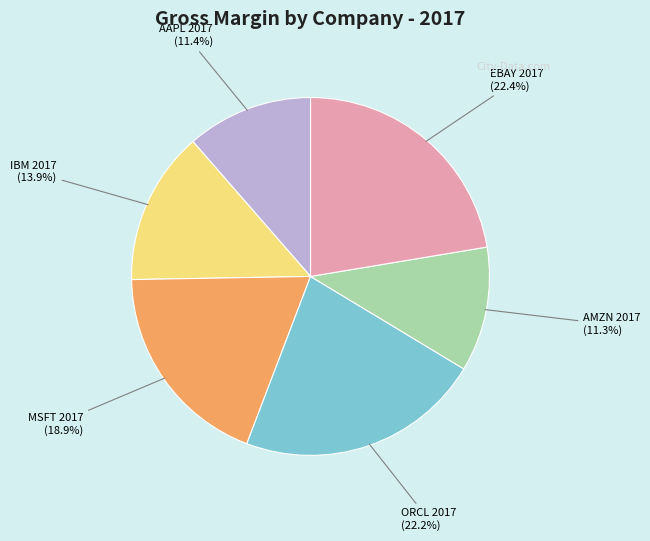

To the nearest percent, what portion does MSFT 2017 represent?

19%